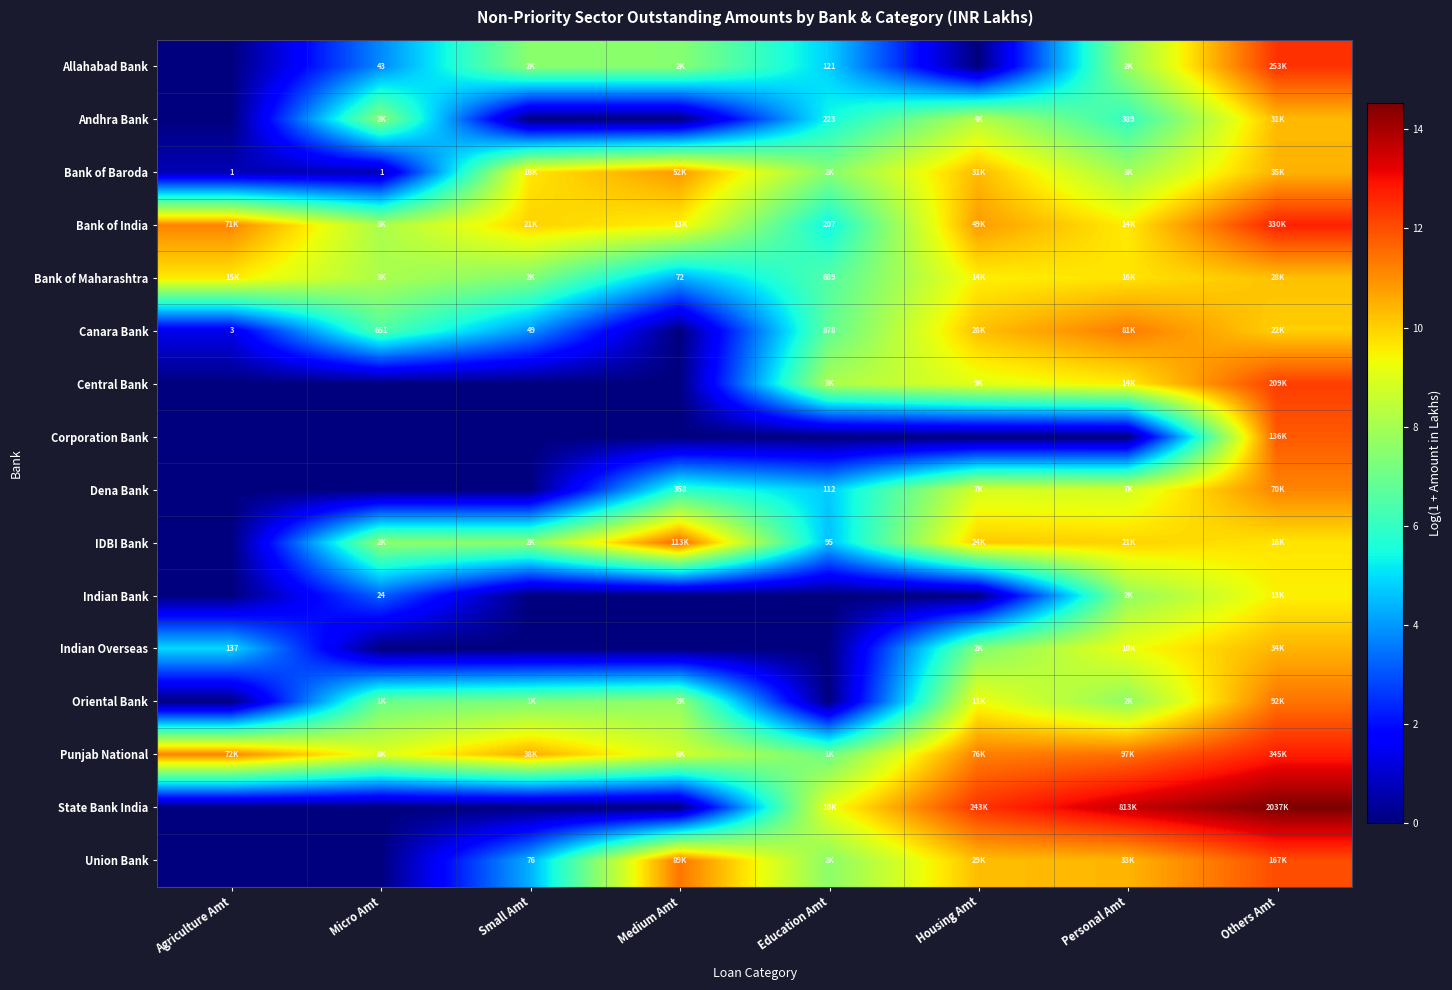

What is the sum of the Allahabad Bank values at Others Amt and Agriculture Amt?

12.4